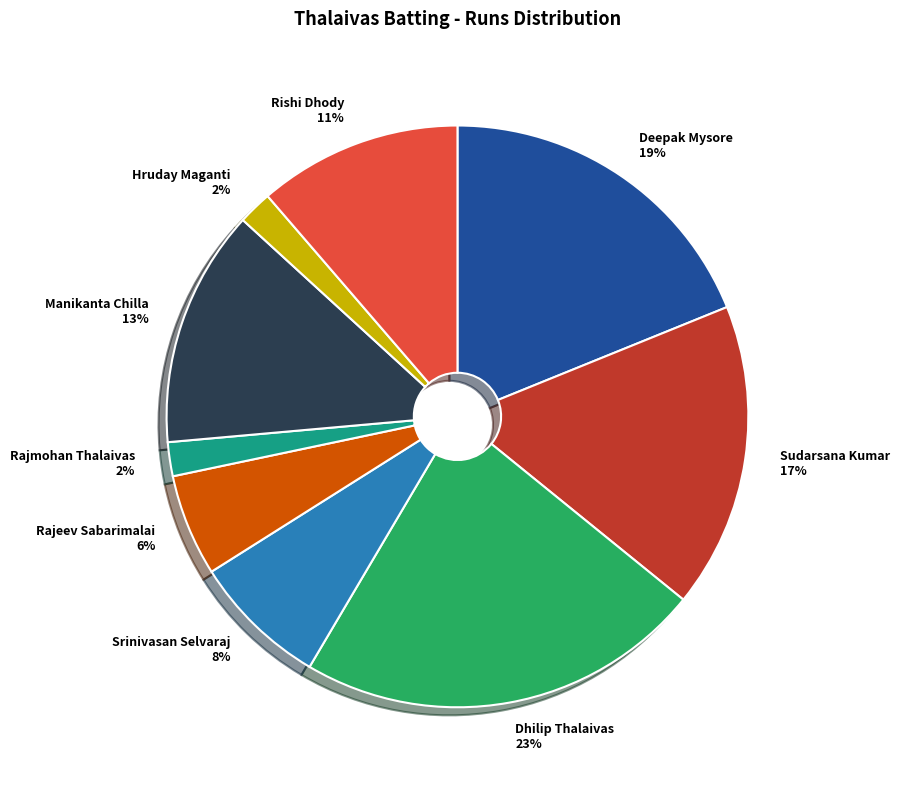

What percentage is the Rishi Dhody slice, to the nearest percent?

11%